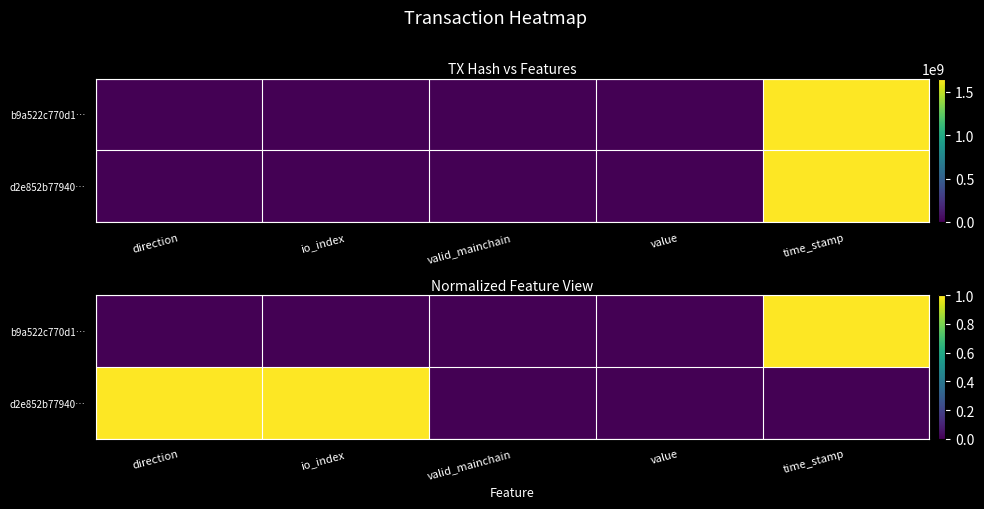

Count the number of data series in this chart.

2